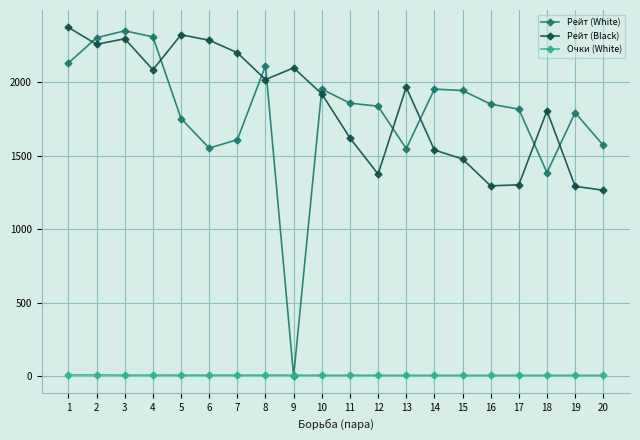

Rank the series at 20 from lowest to highest value.

Очки (White), Рейт (Black), Рейт (White)